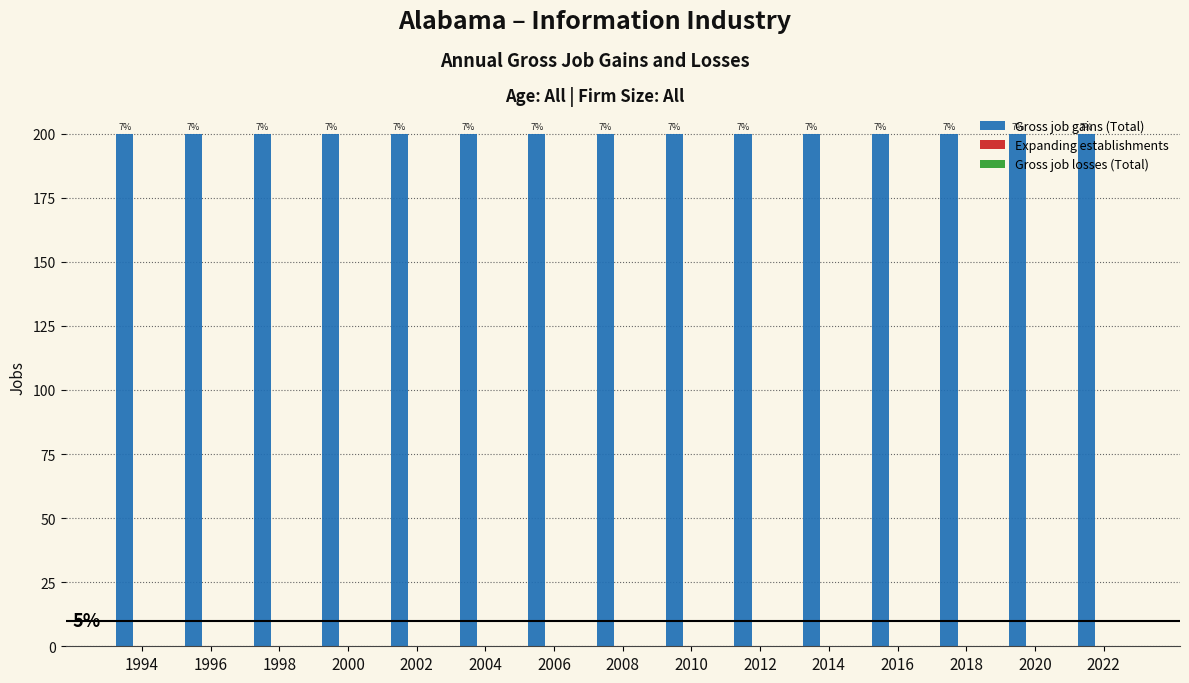

At which label does Gross job gains (Total) reach its minimum?

1994